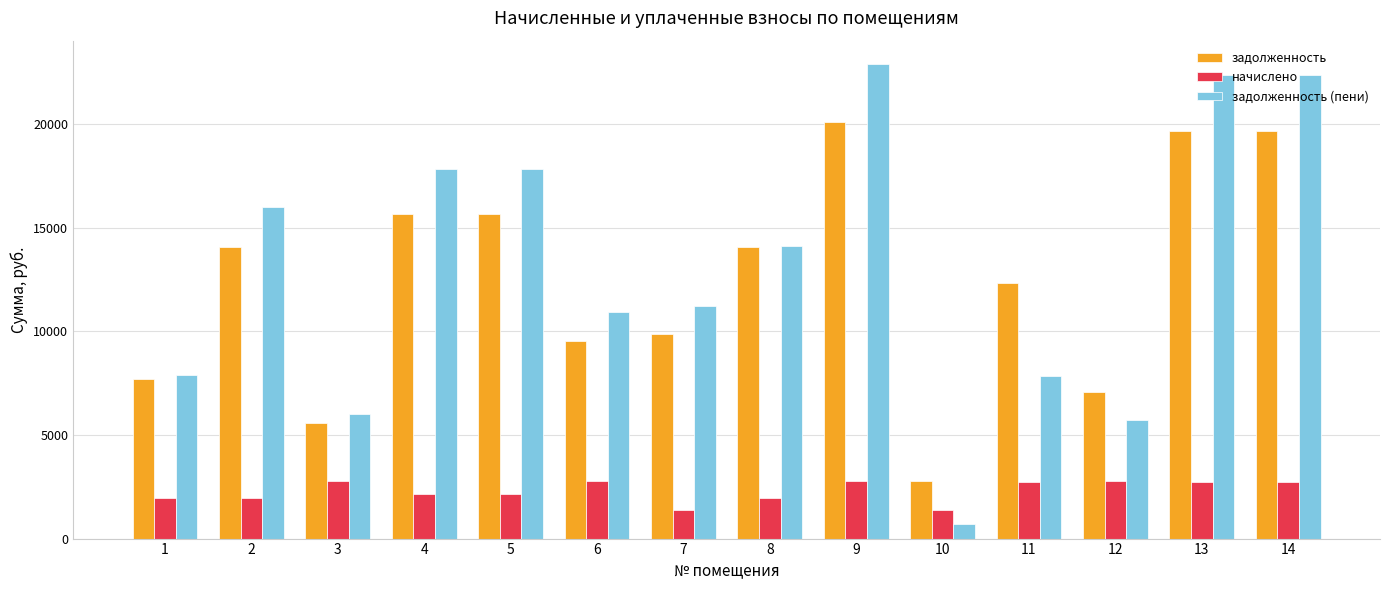

How many values in the задолженность (пени) series exceed 14104?

7